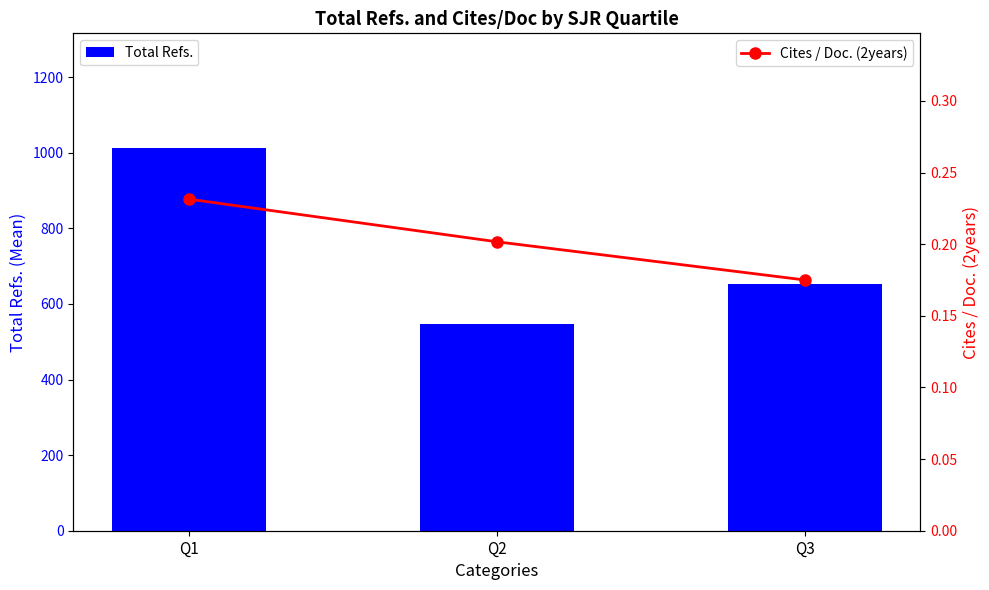

Reading left to right, extract all data points from this chart.

Total Refs.: Q1=1012.4	Q2=547.2	Q3=652.0
Cites / Doc. (2years): Q1=0.2	Q2=0.2	Q3=0.2